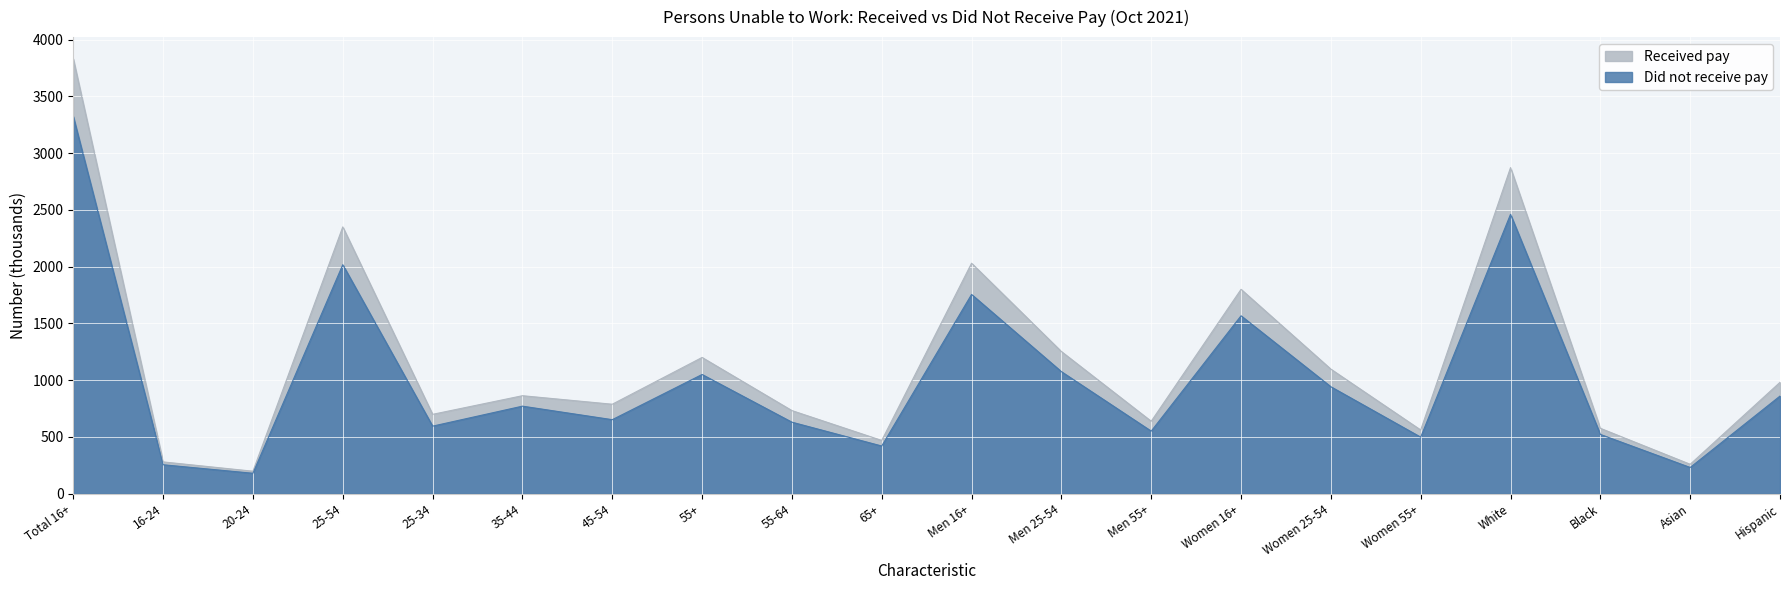

At which category is the sum across all series the highest?

Total 16+